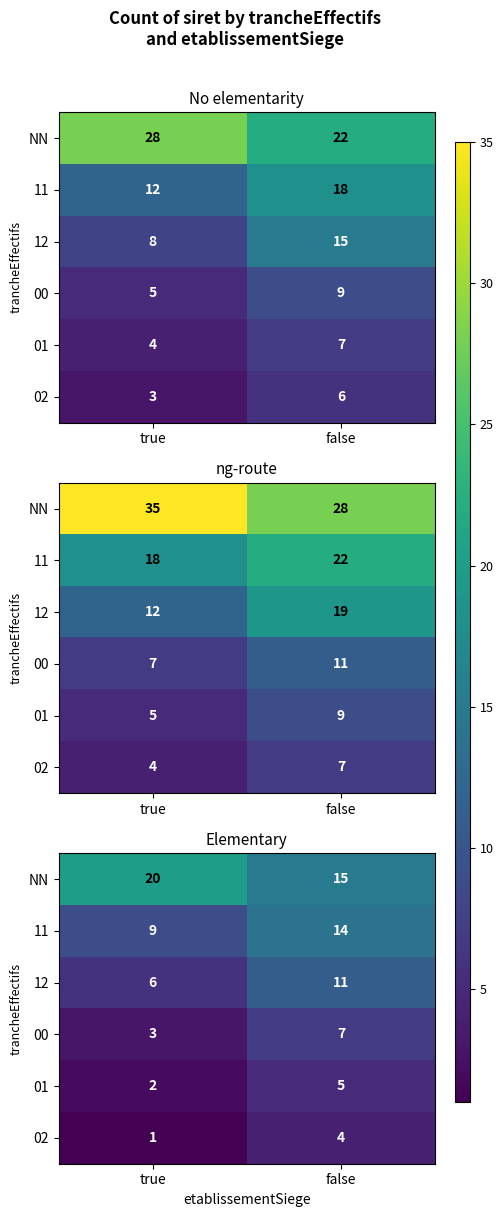

How many distinct data groups are displayed?

6